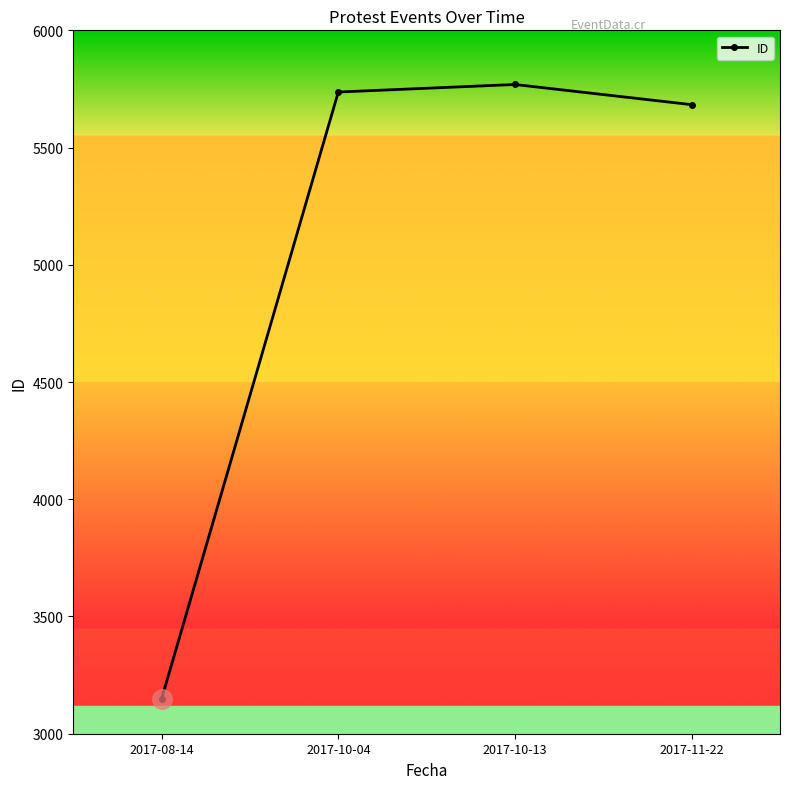

What is the difference between the second highest and minimum values?

2588